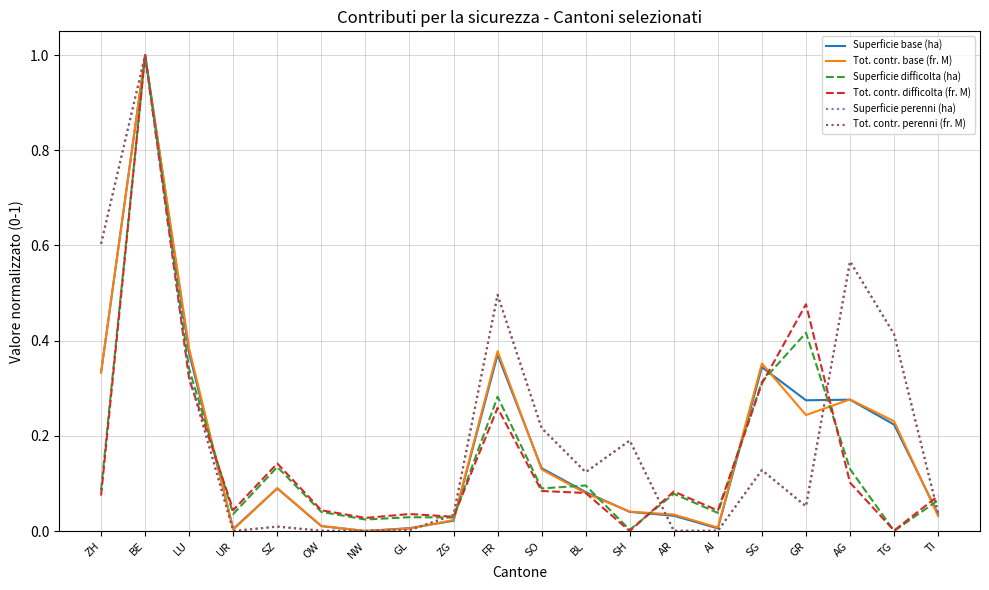

What position from the left is BE?

2